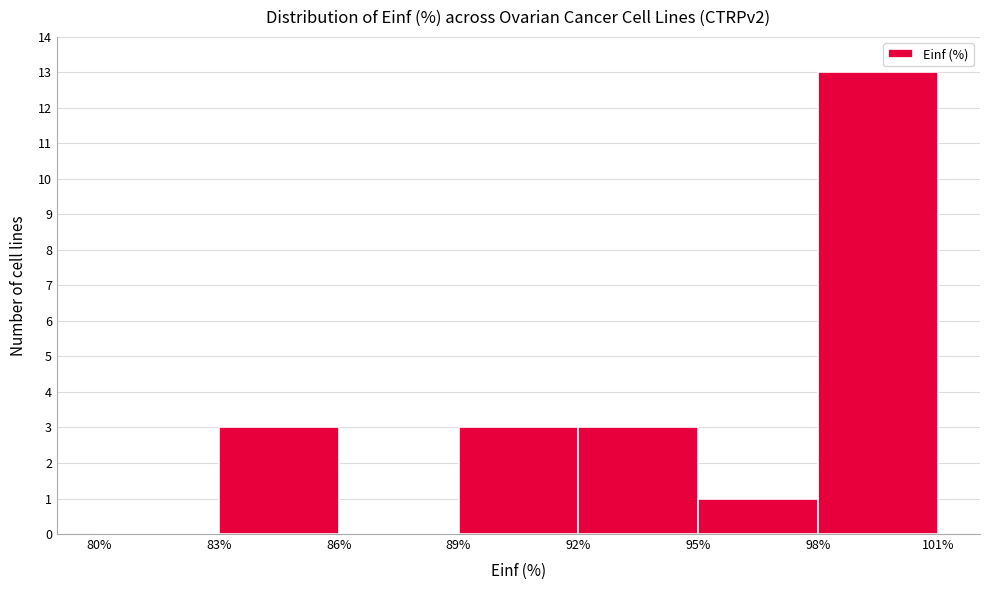

Which range on the x-axis has the tallest bar?

98% to 101%